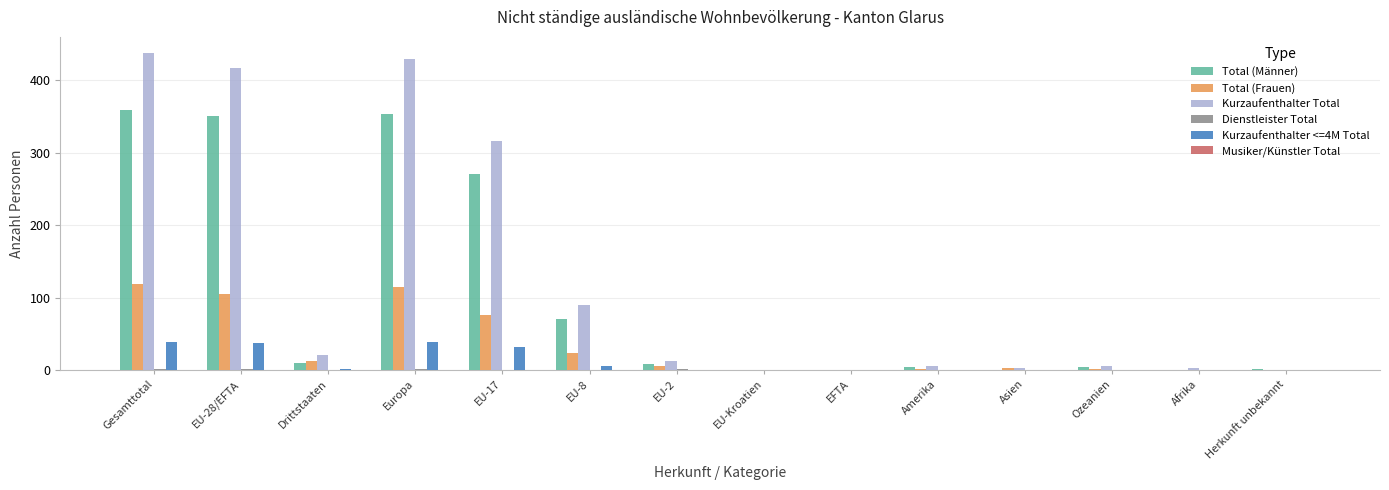

Which series has the largest total across all categories?

Kurzaufenthalter Total